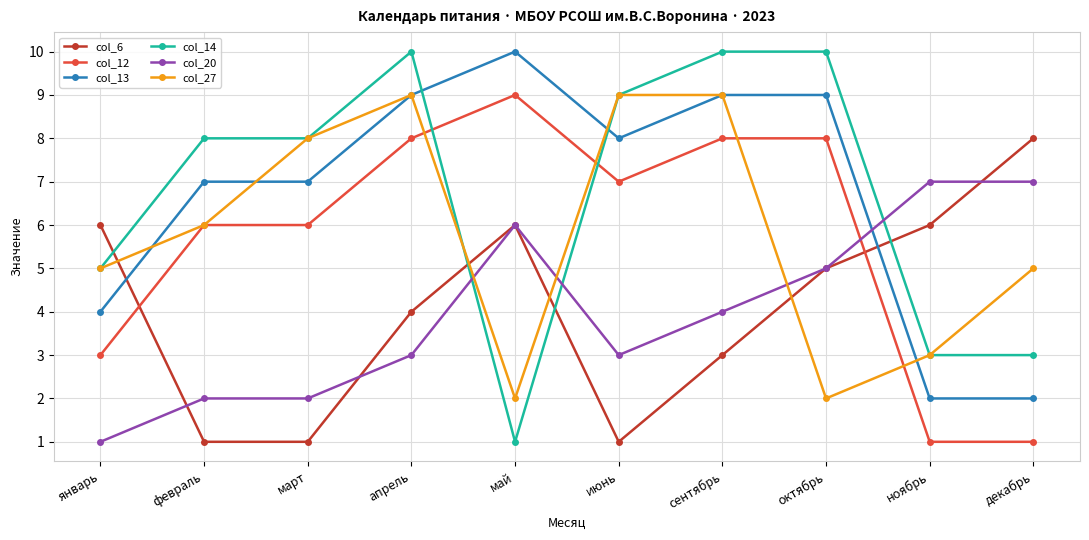

What is the difference between the maximum and minimum values in the col_27 series?

7